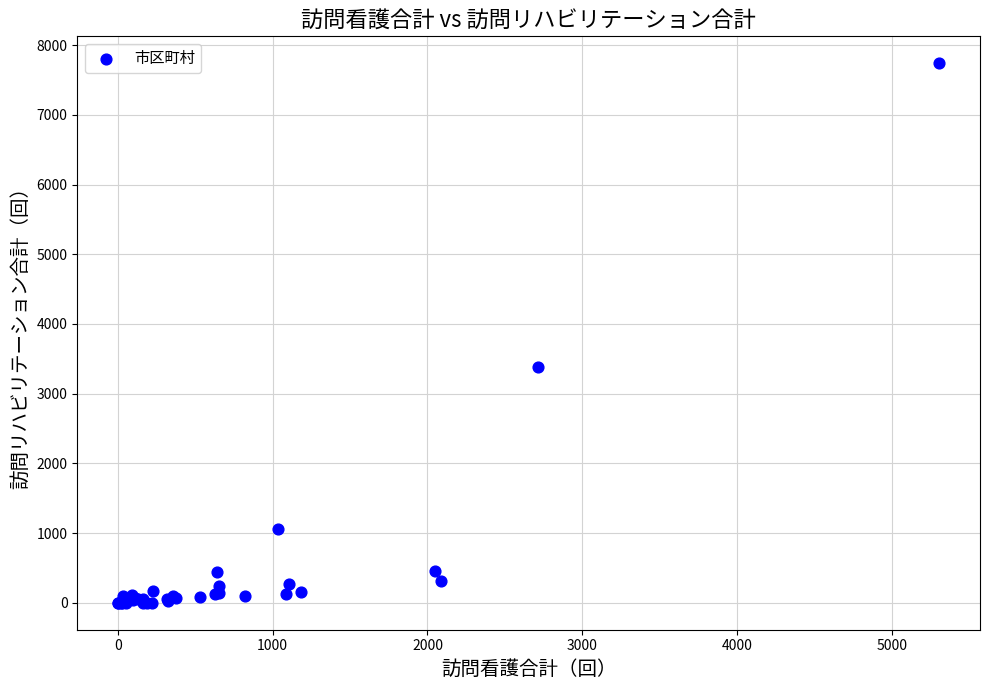

What Y value in the scatter plot is closest to 3870?

3382